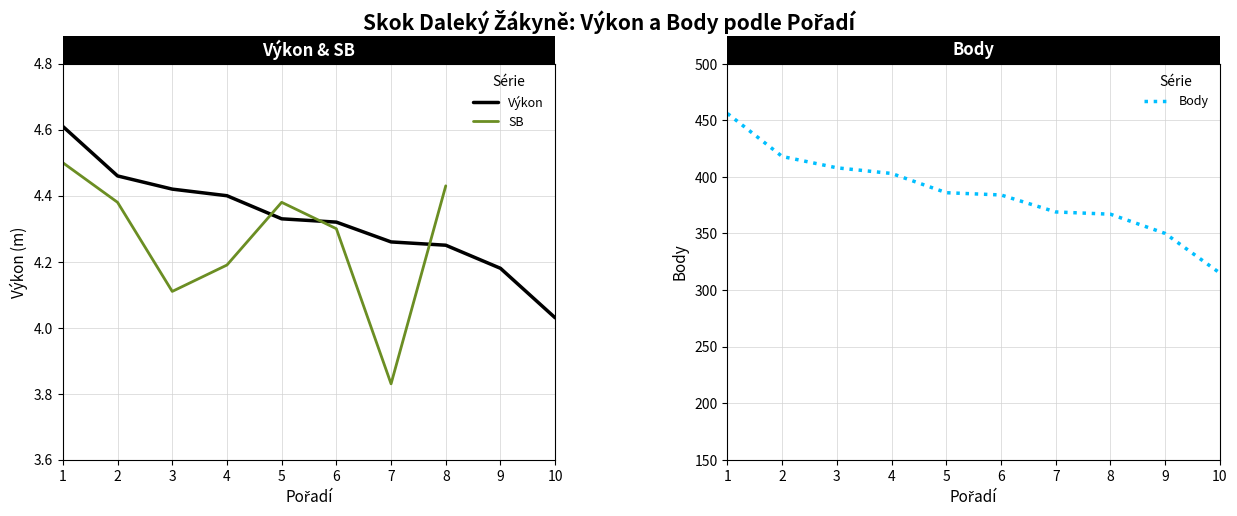

Which series has the largest range (max minus min)?

Body